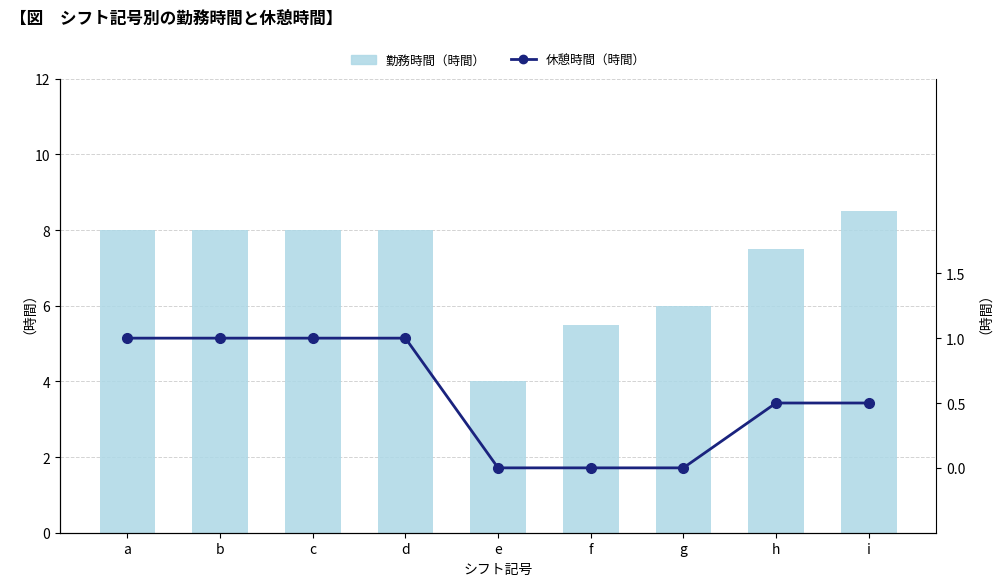

Where is 休憩時間（時間） nearest to the value 0?

e